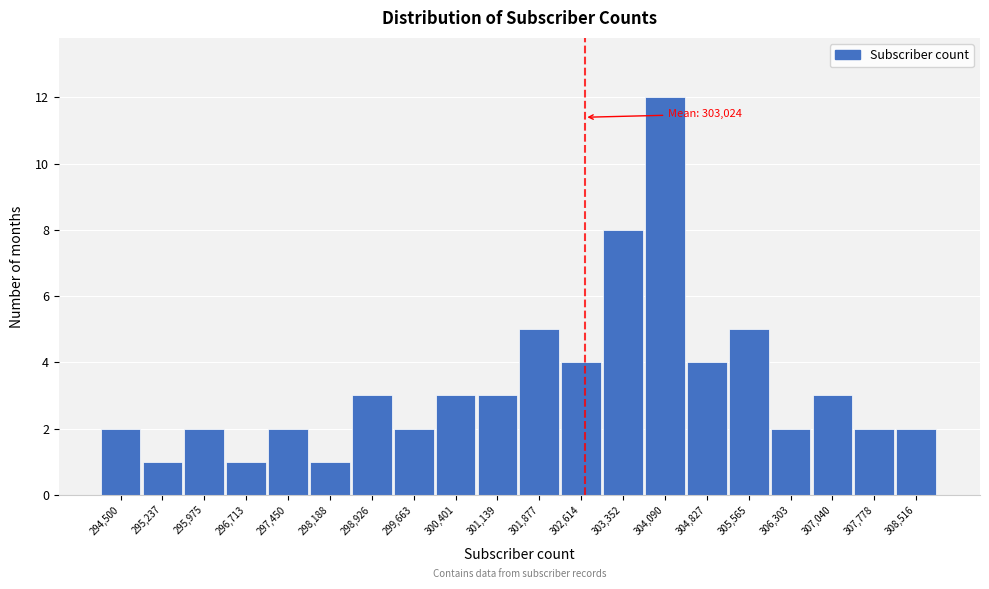

Reading left to right, what are all the values shown in this chart?

294,500=2	295,237=1	295,975=2	296,713=1	297,450=2	298,188=1	298,926=3	299,663=2	300,401=3	301,139=3	301,877=5	302,614=4	303,352=8	304,090=12	304,827=4	305,565=5	306,303=2	307,040=3	307,778=2	308,516=2